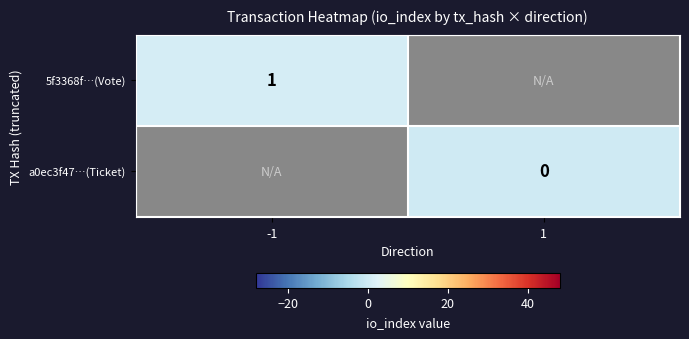

Between 1 and -1, which is larger?

-1